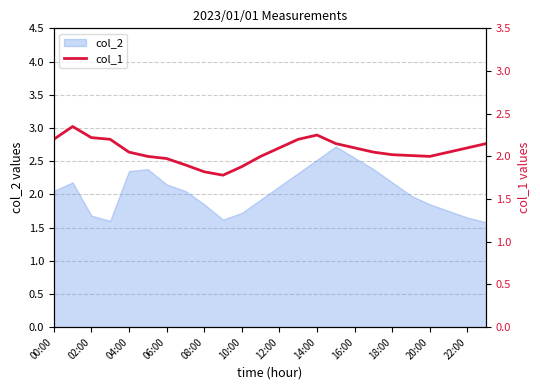

True or false: col_2 has a value of 1.7 at 10:00.

True